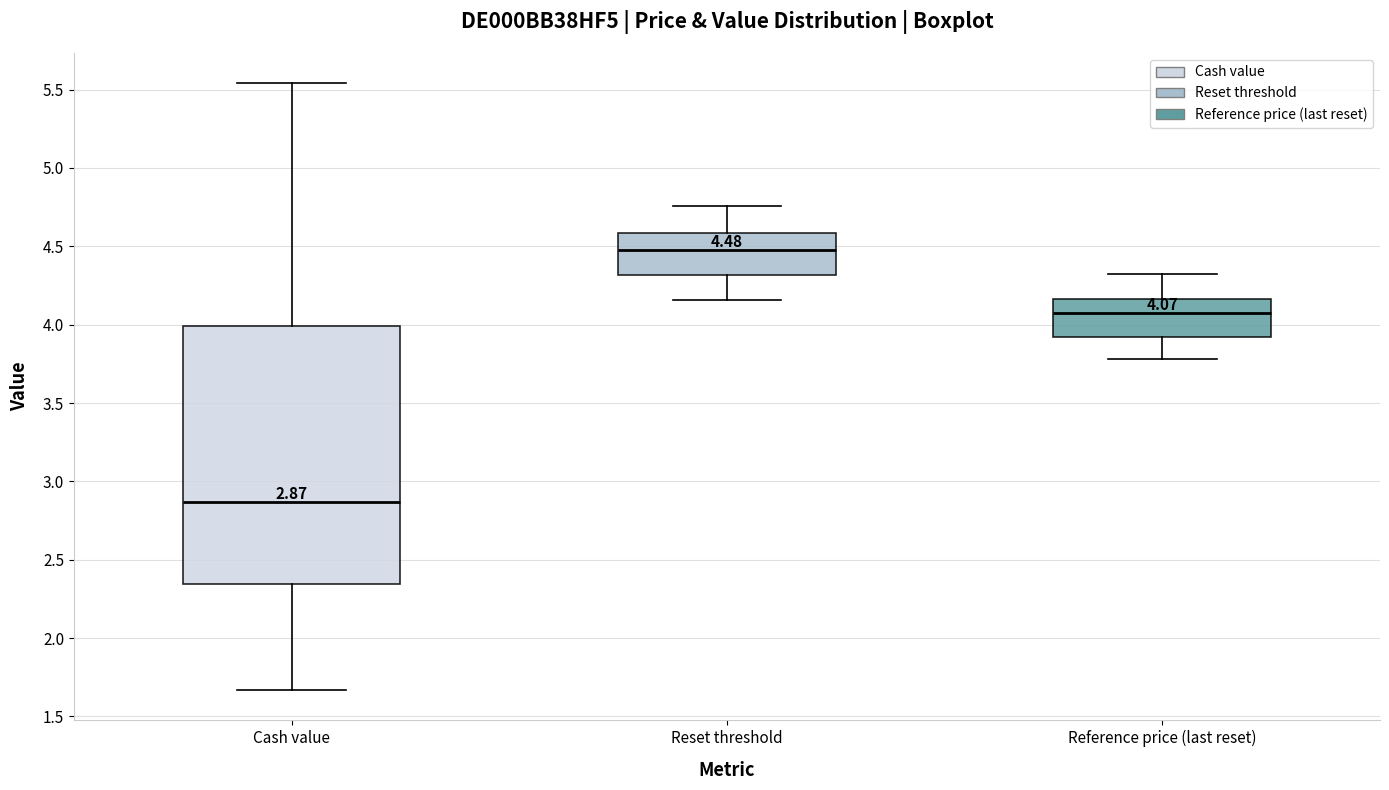

Comparing the boxes themselves (not the whiskers), which one is the tallest?

Cash value